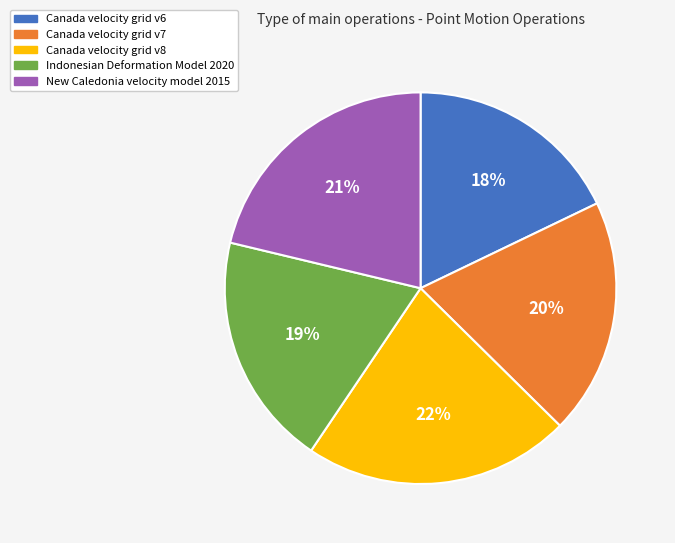

To the nearest percent, what is the difference between the New Caledonia velocity model 2015 and Indonesian Deformation Model 2020 slice percentages?

2%